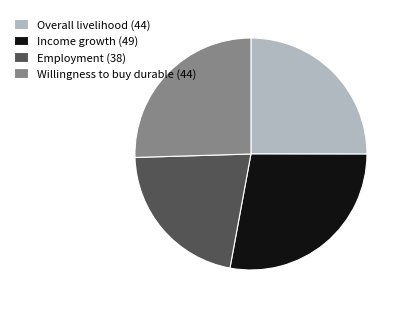

Is there a majority slice in this chart?

No